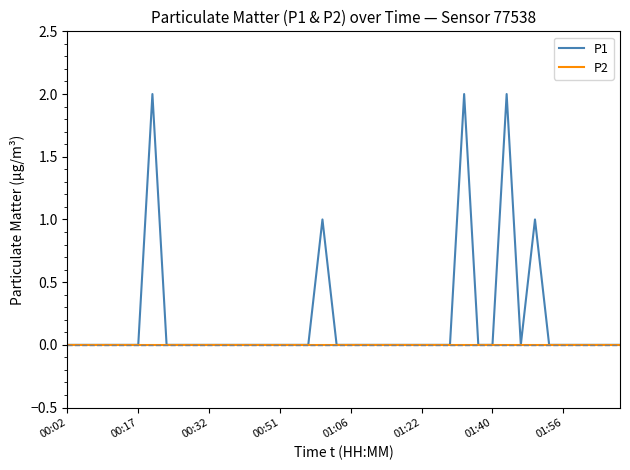

Which series has the largest total across all categories?

P1